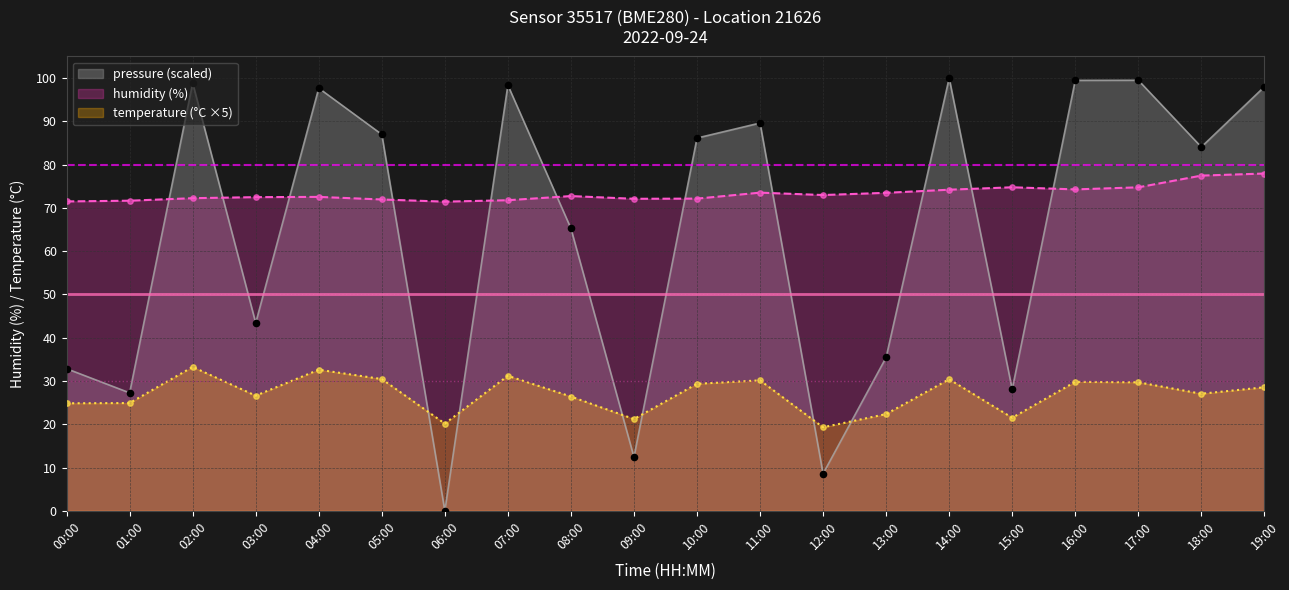

Which series has the largest total across all categories?

humidity (%)